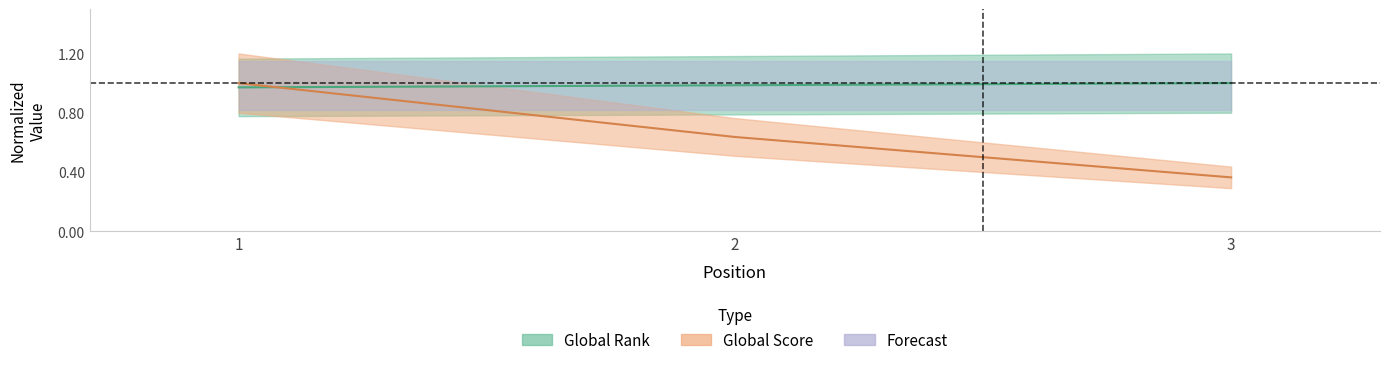

Rank the categories by Global Rank value from lowest to highest.

1, 2, 3